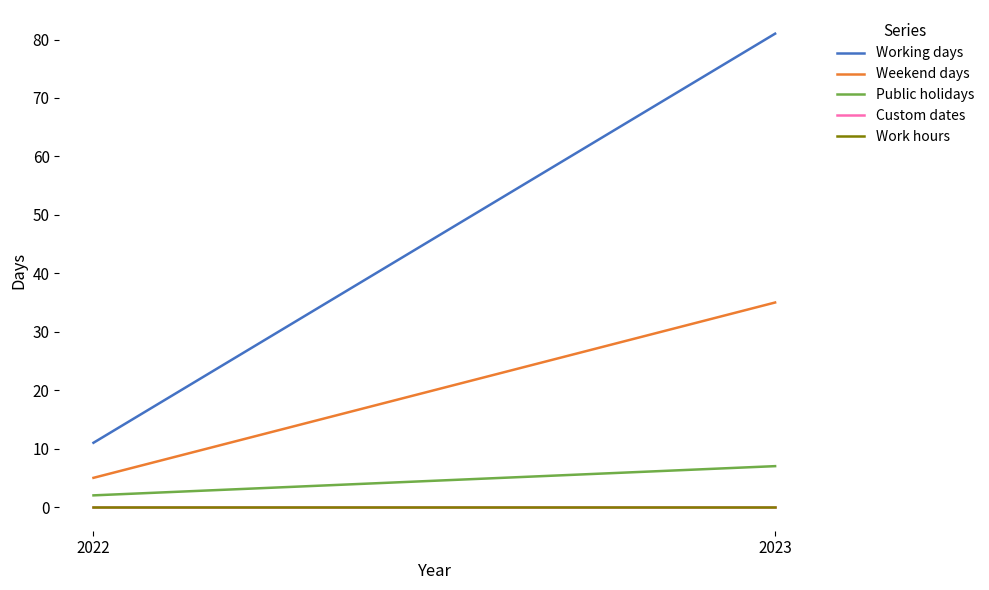

At which category is the sum across all series the highest?

2023